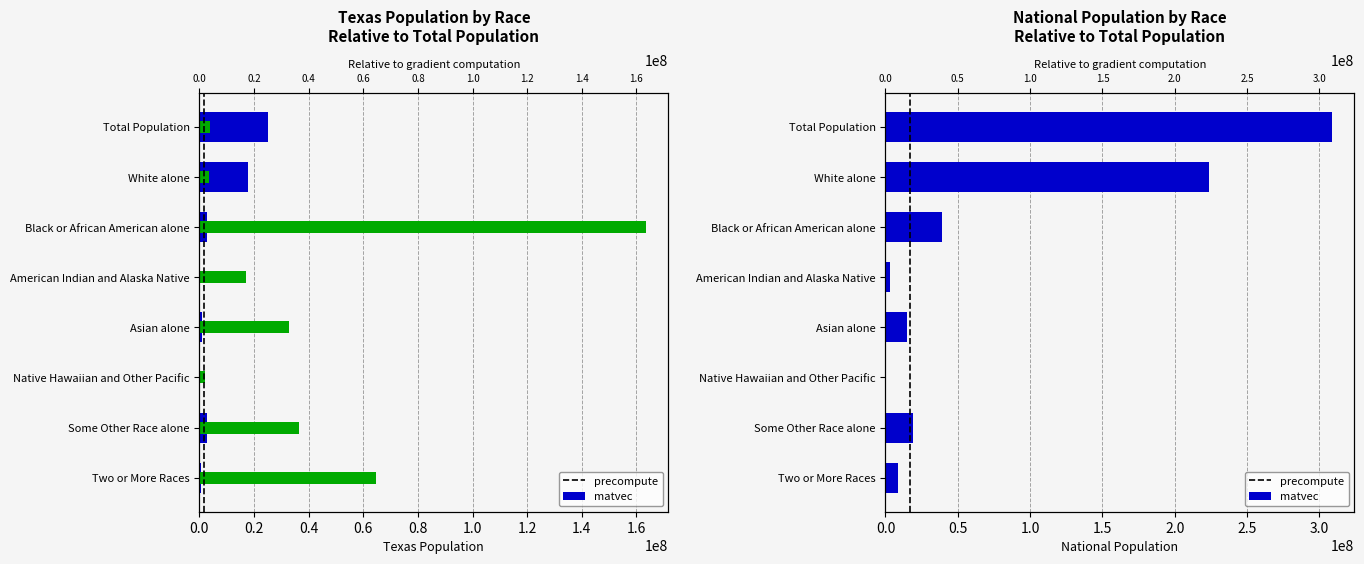

Count the number of categories in the chart.

8